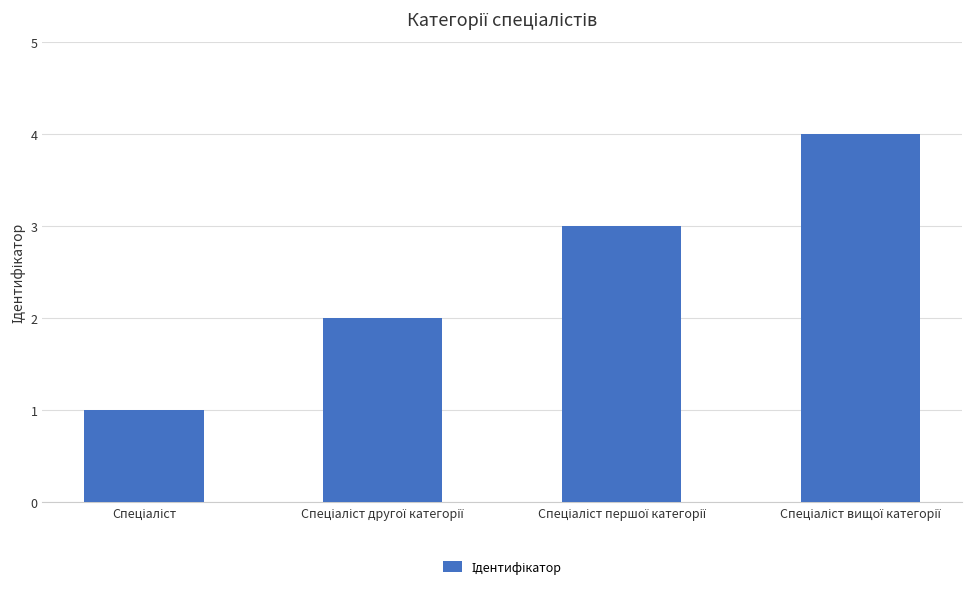

Does the chart contain any negative values?

No